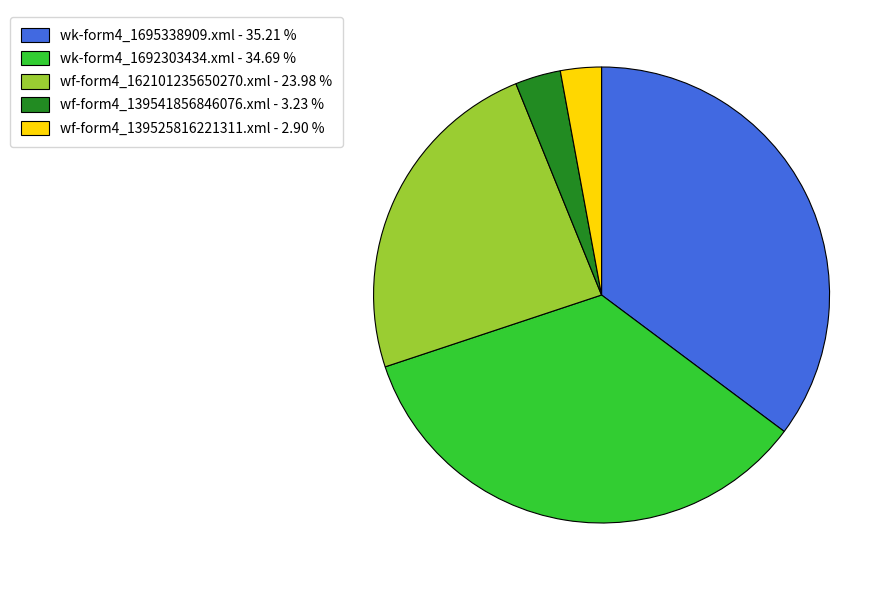

Approximately how many times larger is the value at wf-form4_162101235650270.xml - 23.98 % compared to wk-form4_1692303434.xml - 34.69 %?

0.7